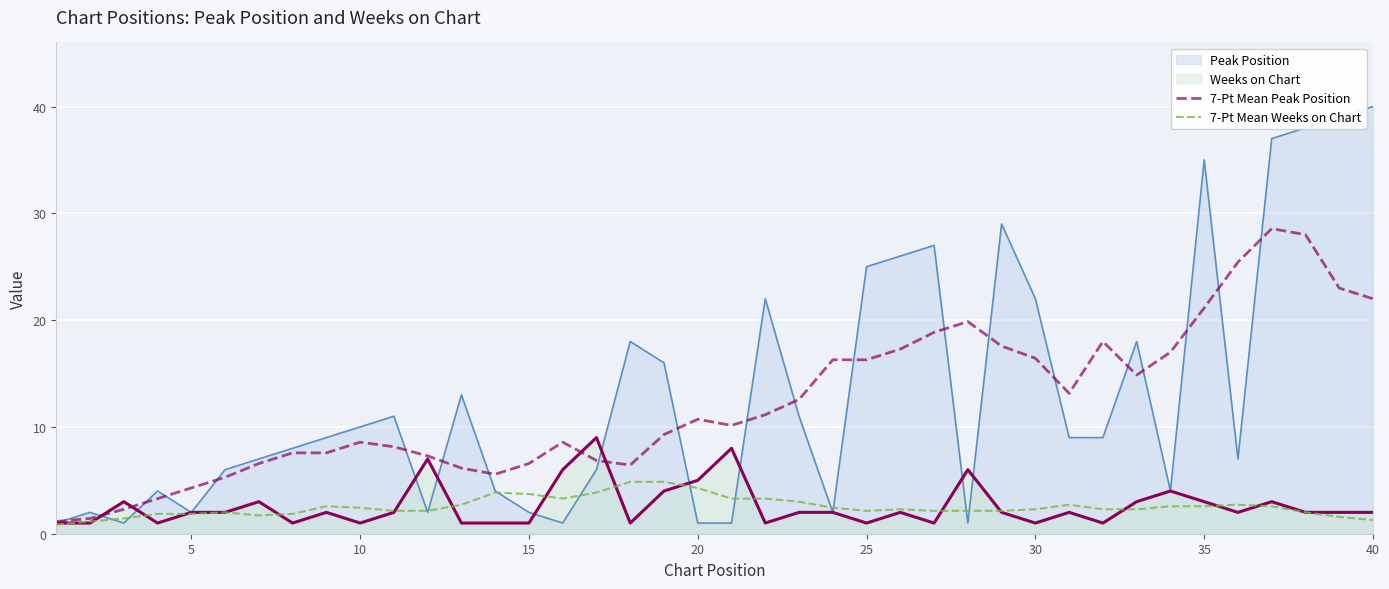

What is the difference between the maximum and minimum values in the 7-Pt Mean Weeks on Chart series?

4.0